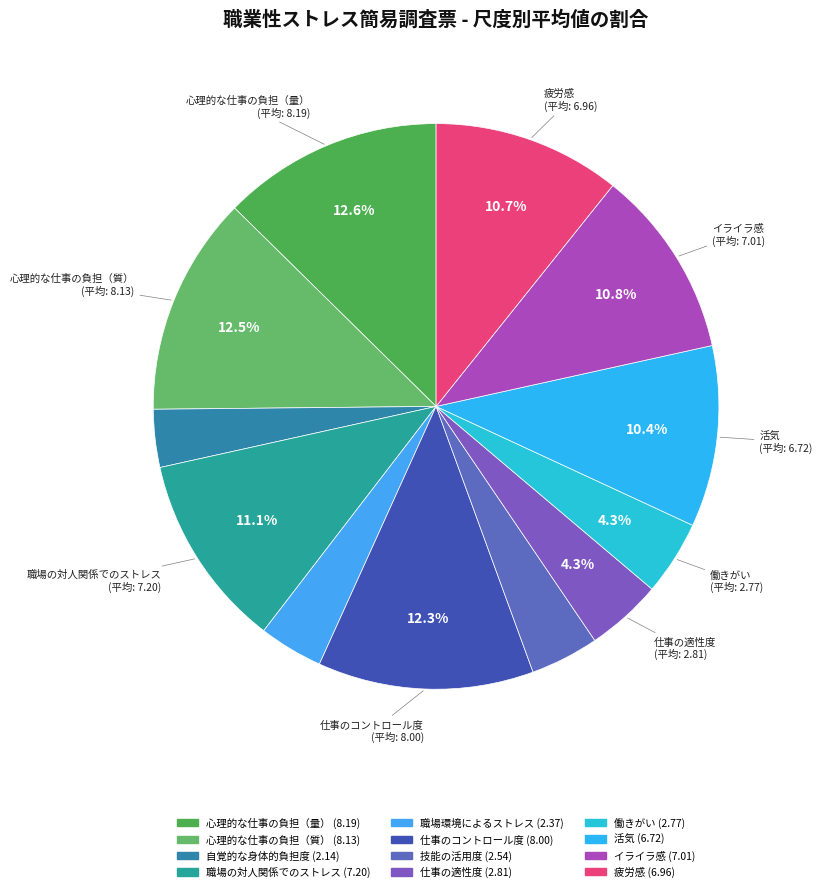

True or false: 心理的な仕事の負担（量） accounts for 19% of the total.

False